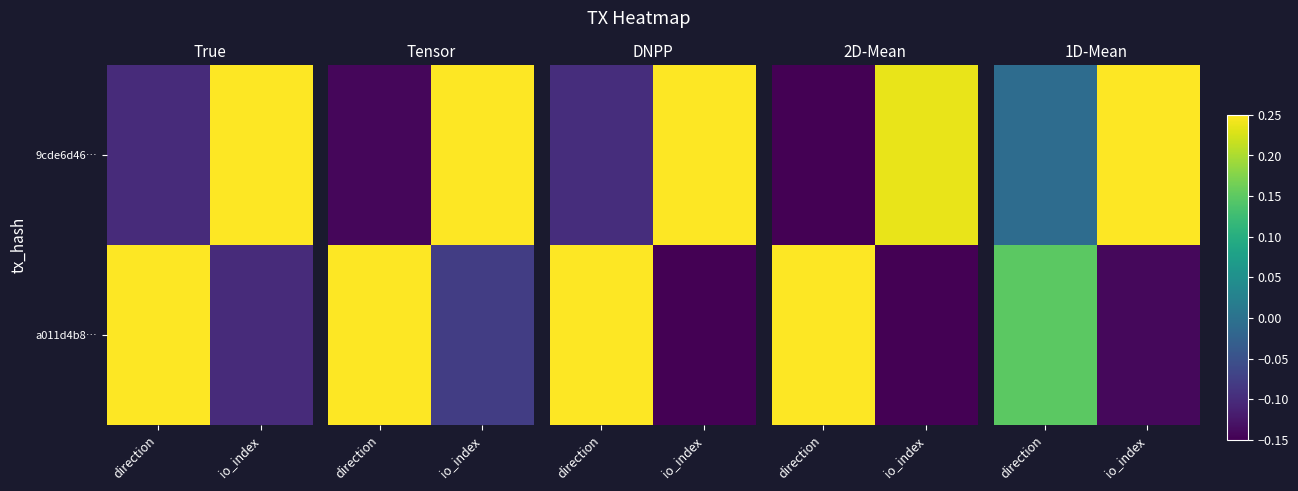

At which category is the sum across all series the highest?

direction